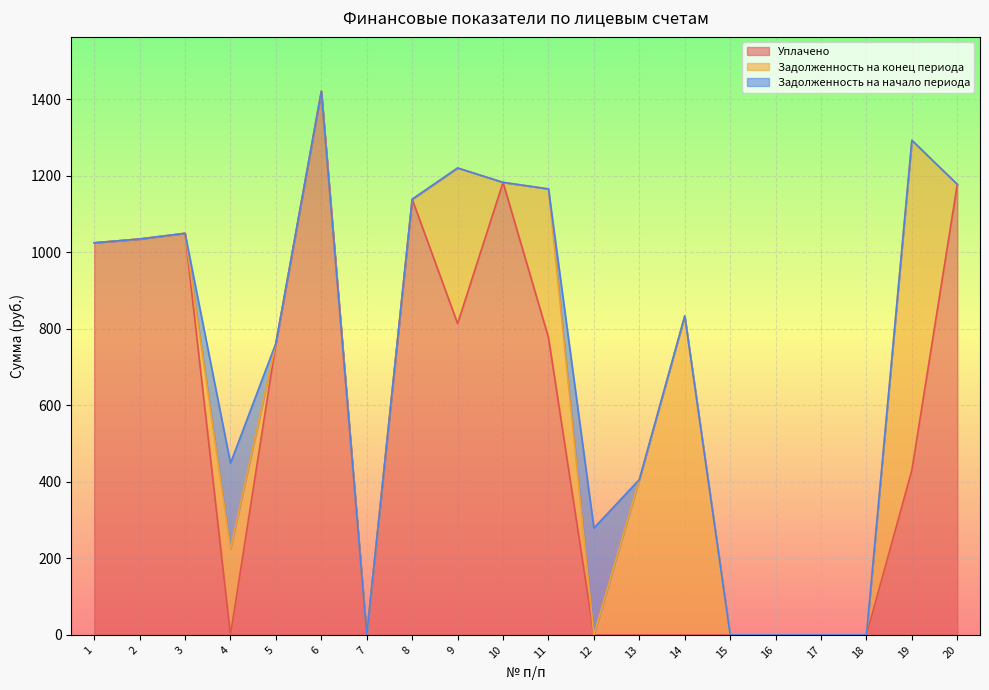

In Задолженность на конец периода, how many points are higher than both neighbors (excluding endpoints)?

5